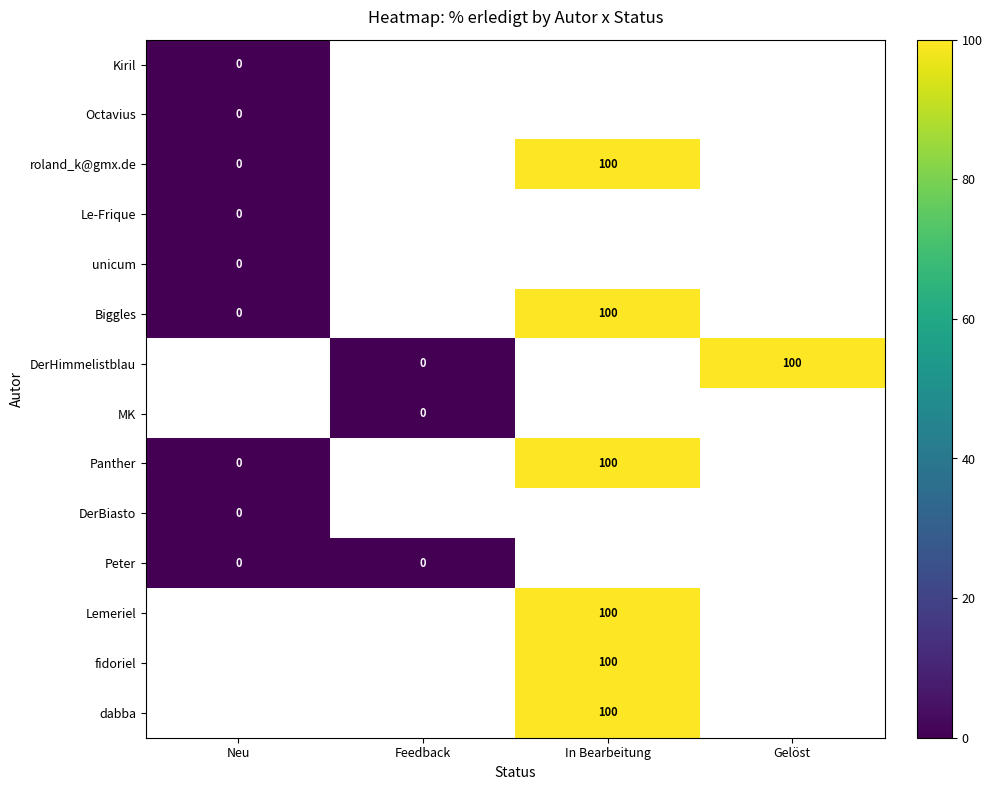

What is the total value across all series at Neu?

-5